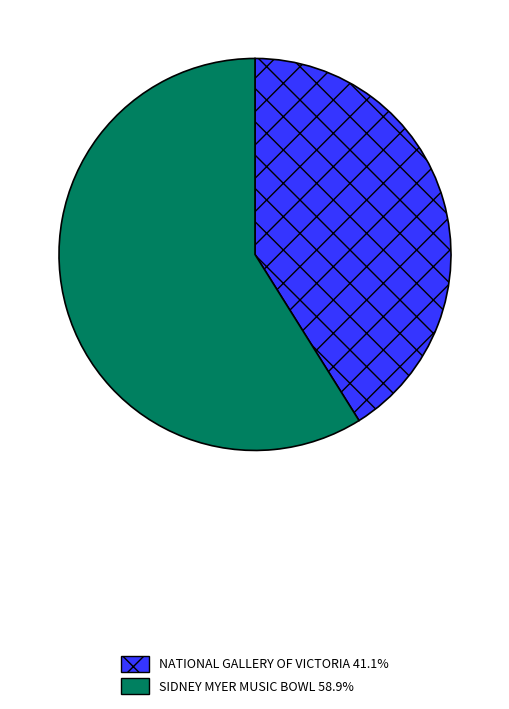

What is the largest slice in the pie chart?

SIDNEY MYER MUSIC BOWL